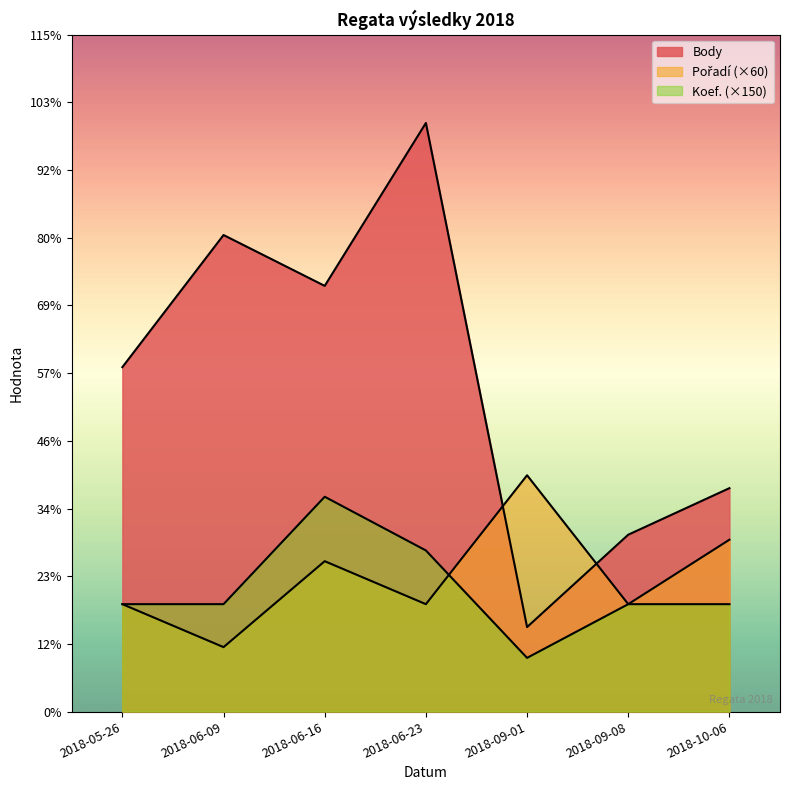

Reading left to right, list all the values displayed in this chart.

Body: 2018-05-26=962	2018-06-09=1331	2018-06-16=1189	2018-06-23=1644	2018-09-01=236	2018-09-08=494	2018-10-06=624
Pořadí: 2018-05-26=300	2018-06-09=180	2018-06-16=420	2018-06-23=300	2018-09-01=660	2018-09-08=300	2018-10-06=480
Koef.: 2018-05-26=300	2018-06-09=300	2018-06-16=600	2018-06-23=450	2018-09-01=150	2018-09-08=300	2018-10-06=300